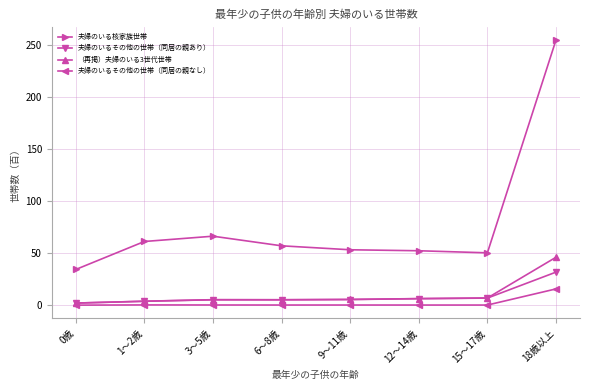

What is the value of the 夫婦のいるその他の世帯（同居の親なし） point at the 8th from the left?

15.7